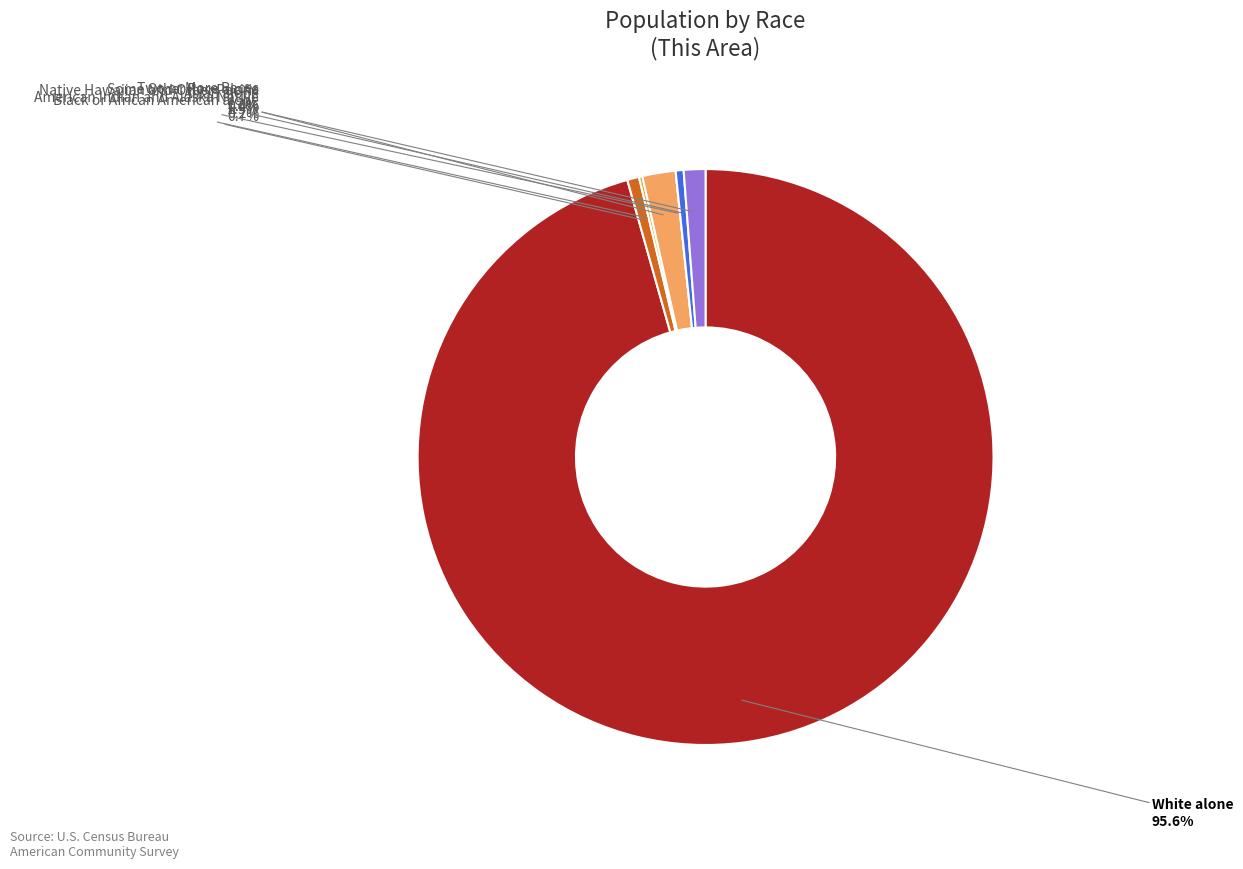

Combined, what portion of the pie is White alone and Native Hawaiian and Other Pacific?

95.6%